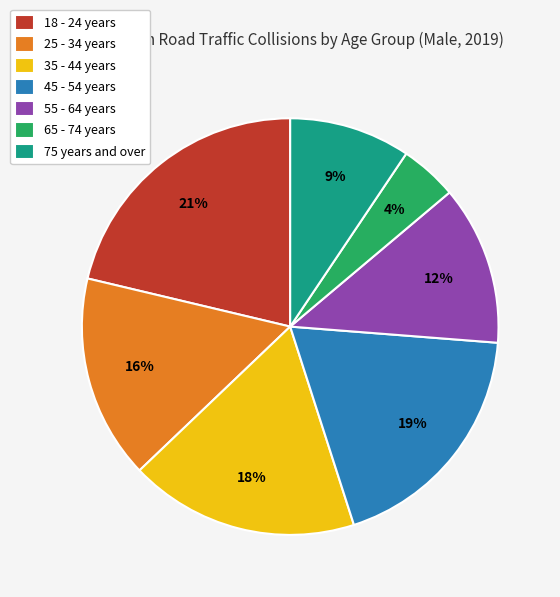

To the nearest percent, what percentage of the pie is 55 - 64 years?

12%